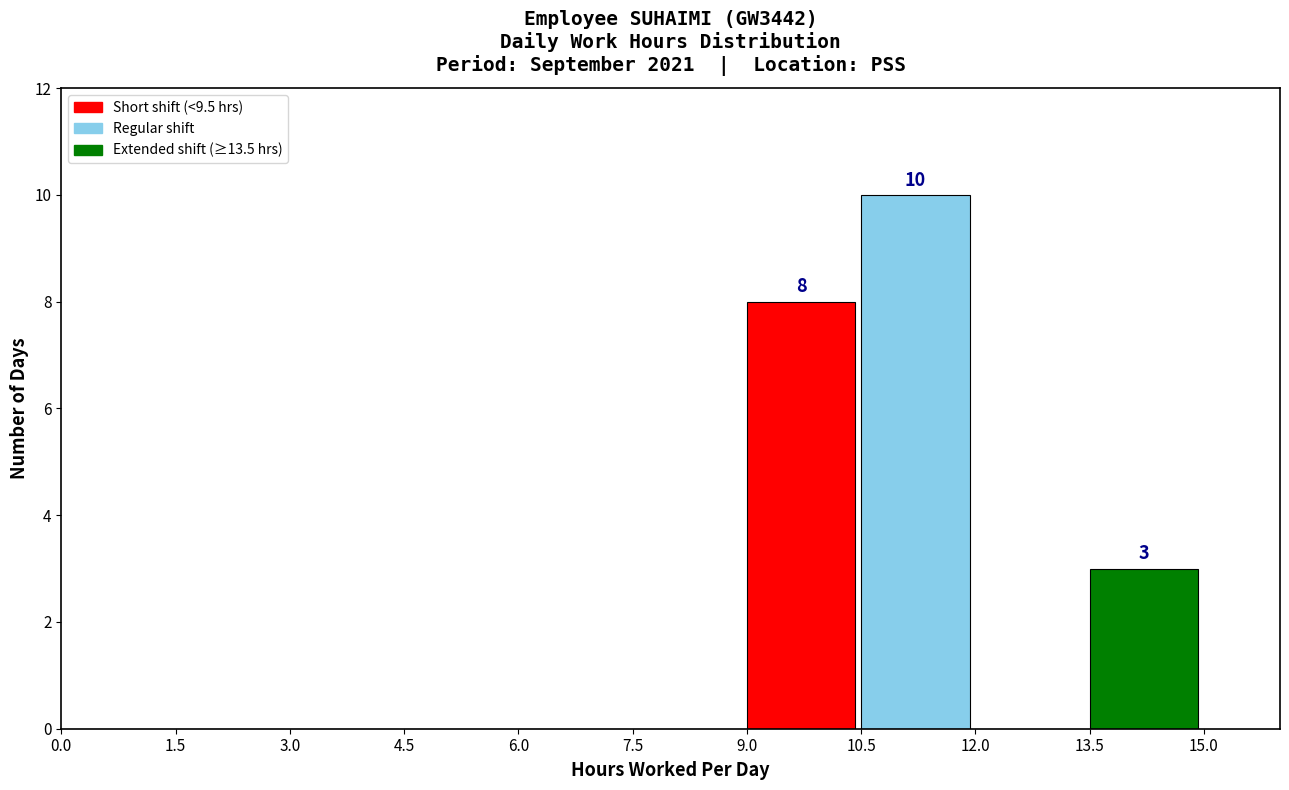

Which range on the x-axis has the tallest bar?

10.5 to 12.0